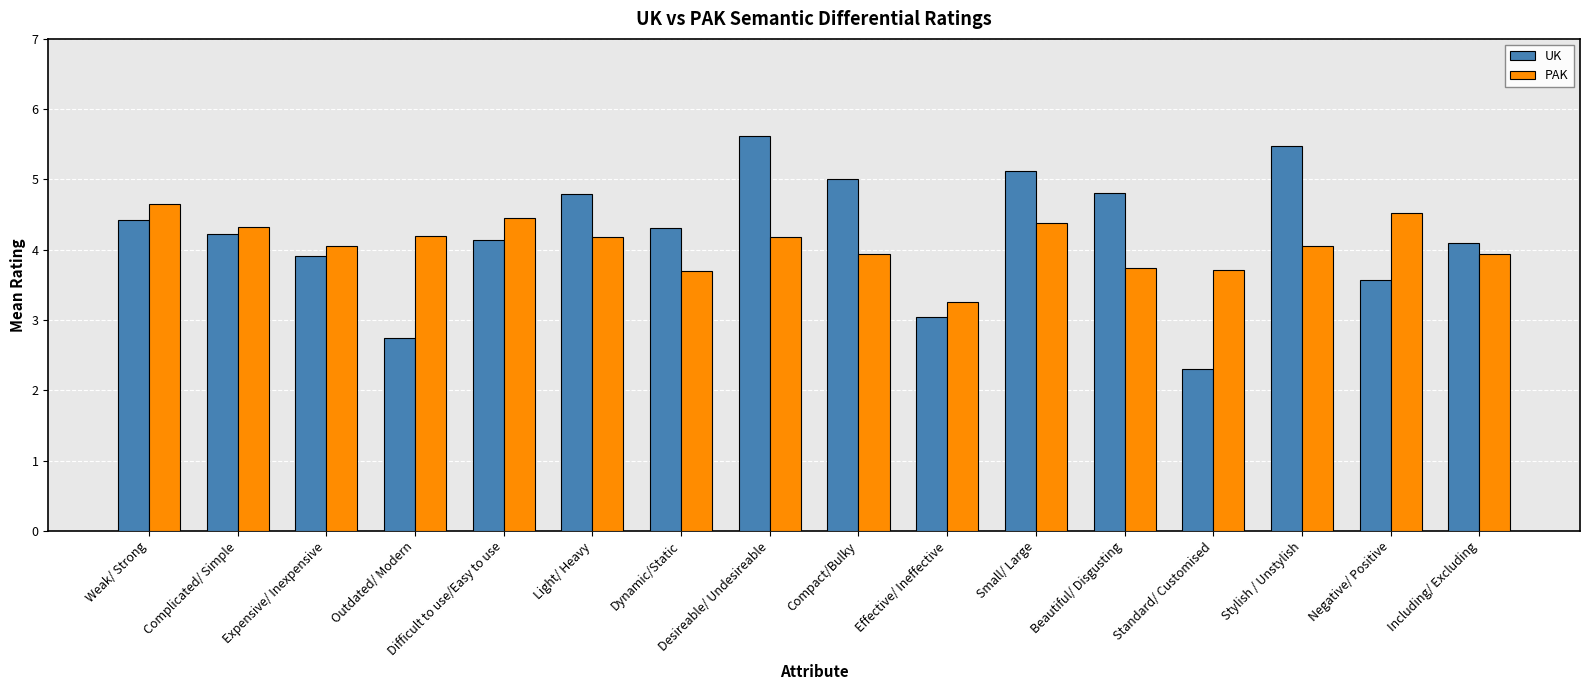

What is the value of the PAK bar at the 9th from the left?

3.9